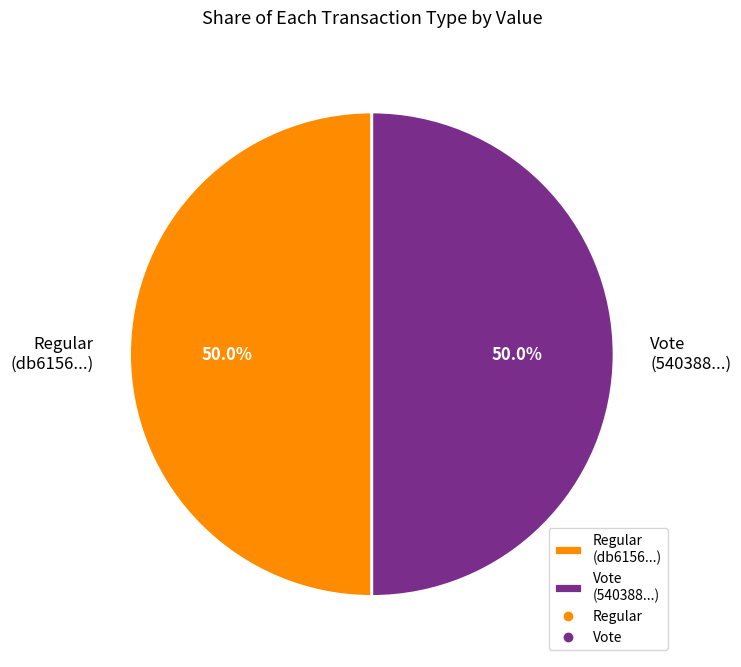

Count the number of slices in the pie.

2